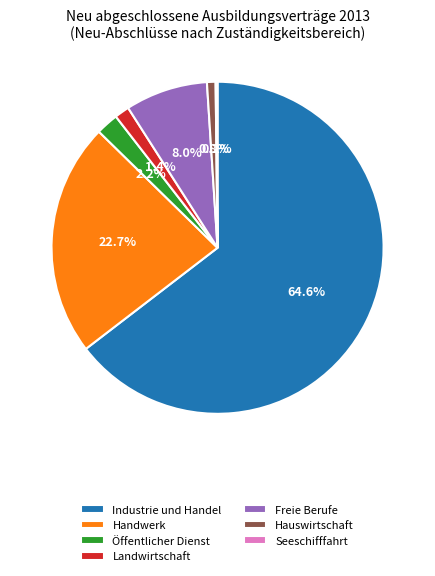

Does Industrie und Handel account for over 50% of the chart?

Yes